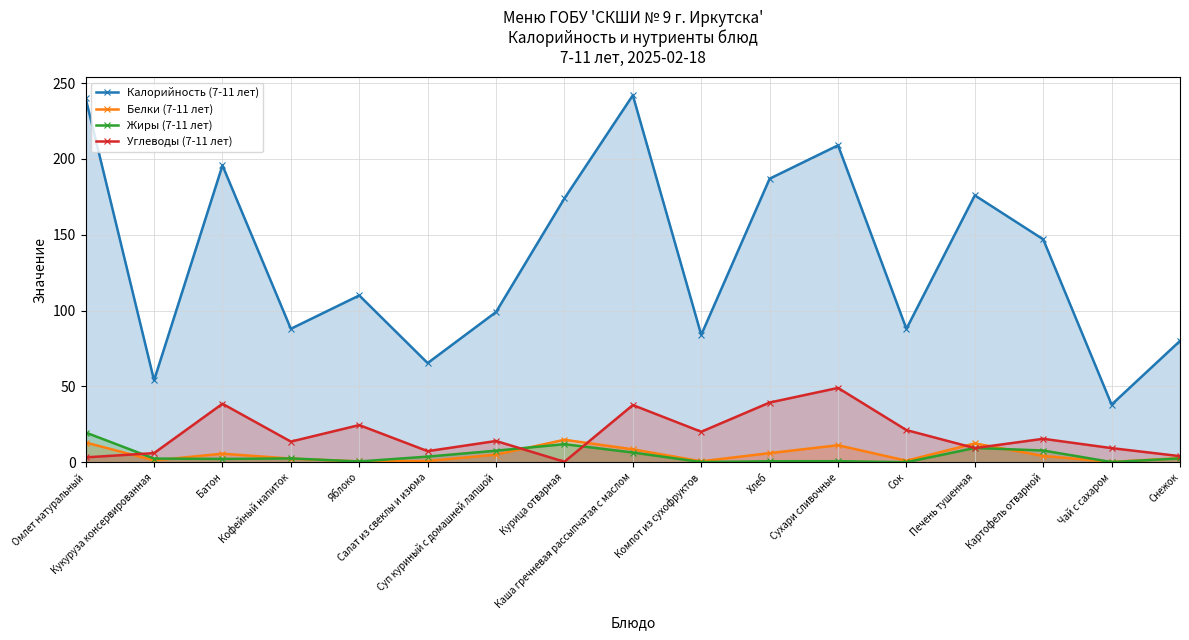

Between which two adjacent categories do Белки (7-11 лет) and Жиры (7-11 лет) first intersect?

Кукуруза консервированная and Батон